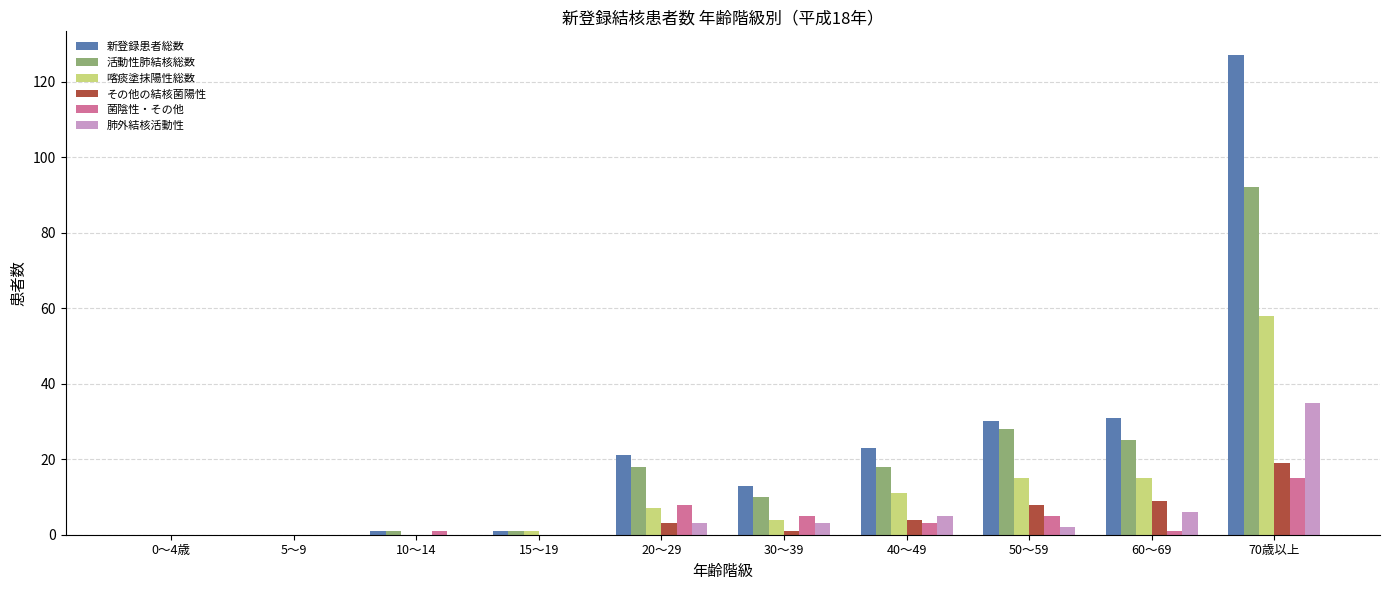

Between 5～9 and 20～29, which series saw the biggest shift?

新登録患者総数